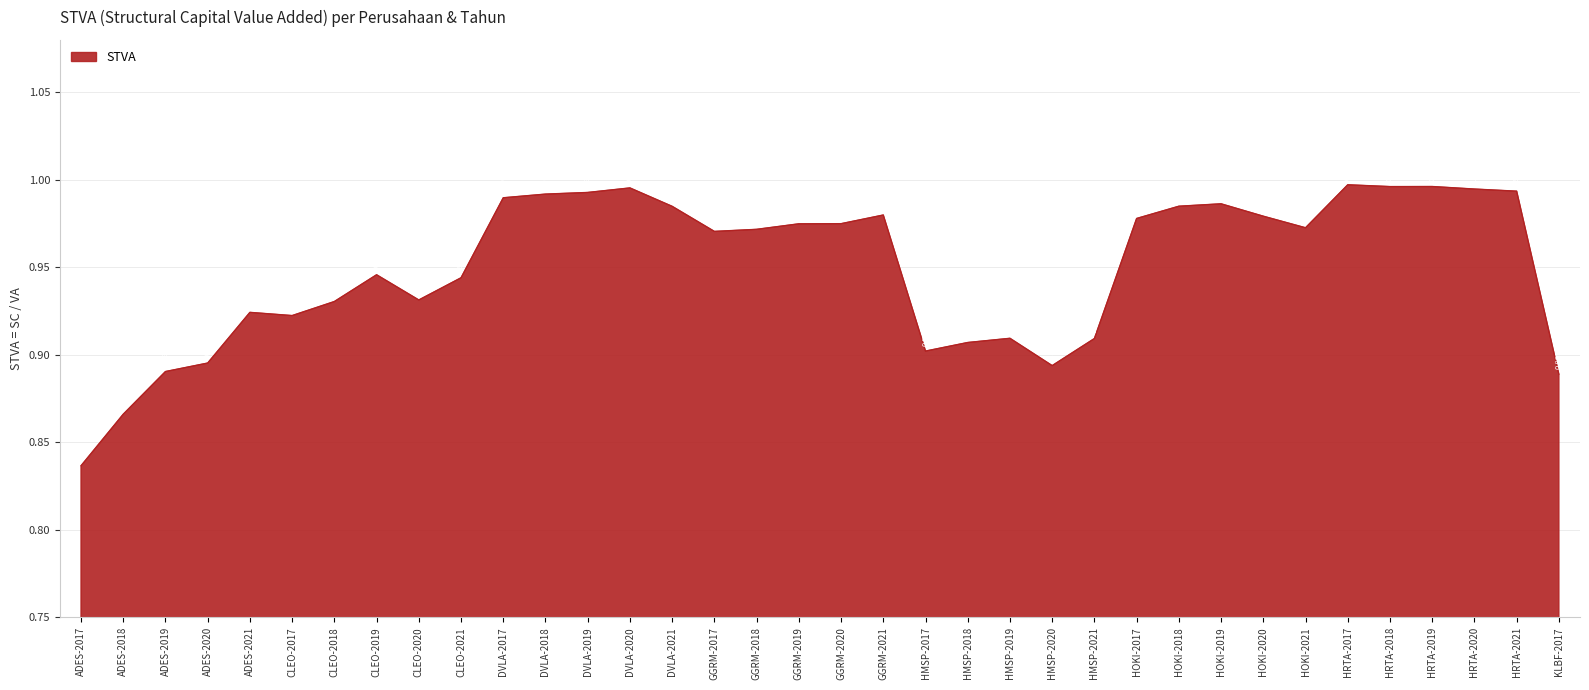

List the labels in order of value, largest first.

HRTA-2017, HRTA-2019, HRTA-2018, DVLA-2020, HRTA-2020, HRTA-2021, DVLA-2019, DVLA-2018, DVLA-2017, HOKI-2019, HOKI-2018, DVLA-2021, GGRM-2021, HOKI-2020, HOKI-2017, GGRM-2020, GGRM-2019, HOKI-2021, GGRM-2018, GGRM-2017, CLEO-2019, CLEO-2021, CLEO-2020, CLEO-2018, ADES-2021, CLEO-2017, HMSP-2019, HMSP-2021, HMSP-2018, HMSP-2017, ADES-2020, HMSP-2020, ADES-2019, KLBF-2017, ADES-2018, ADES-2017